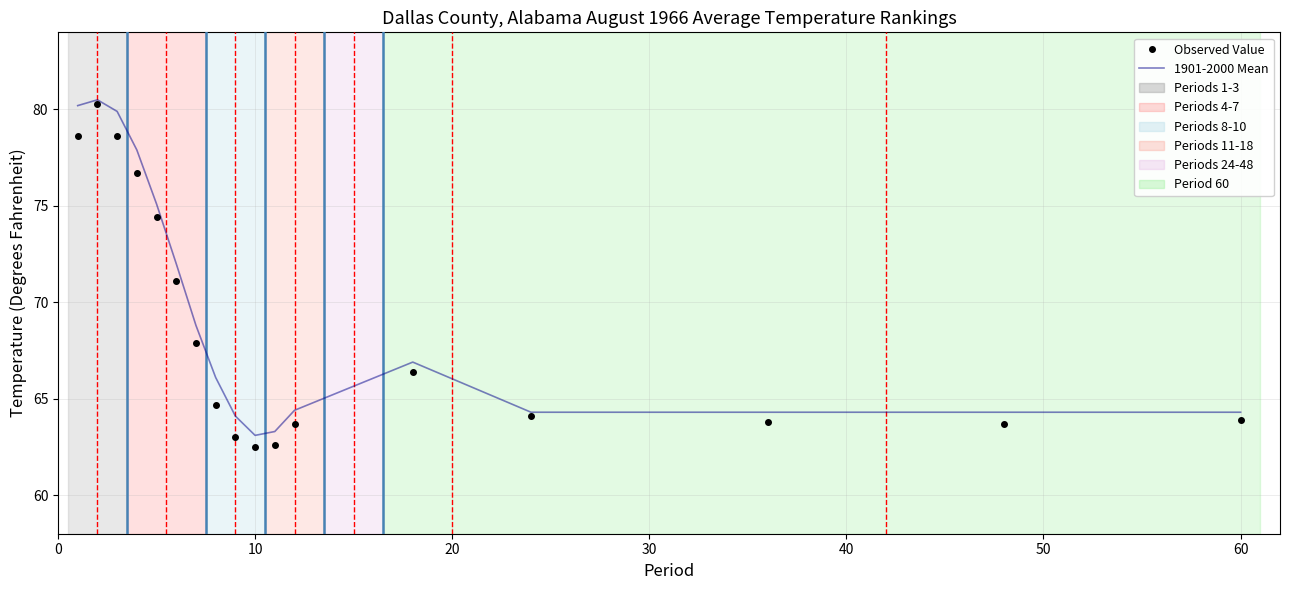

What is the smallest value displayed?

62.5